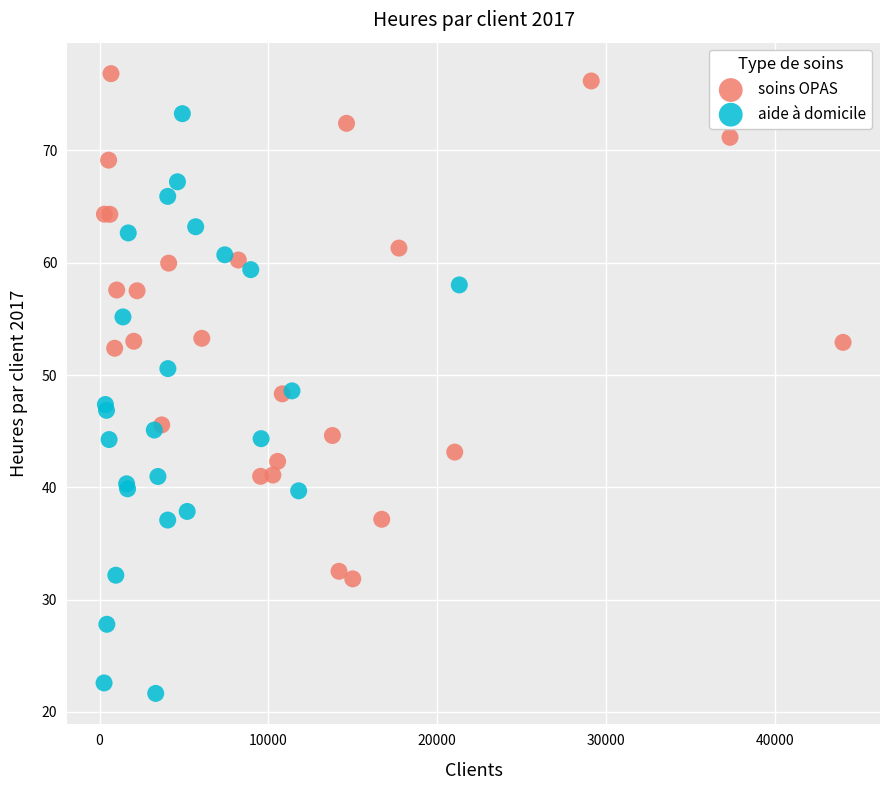

Which series contains the highest Y value?

soins OPAS